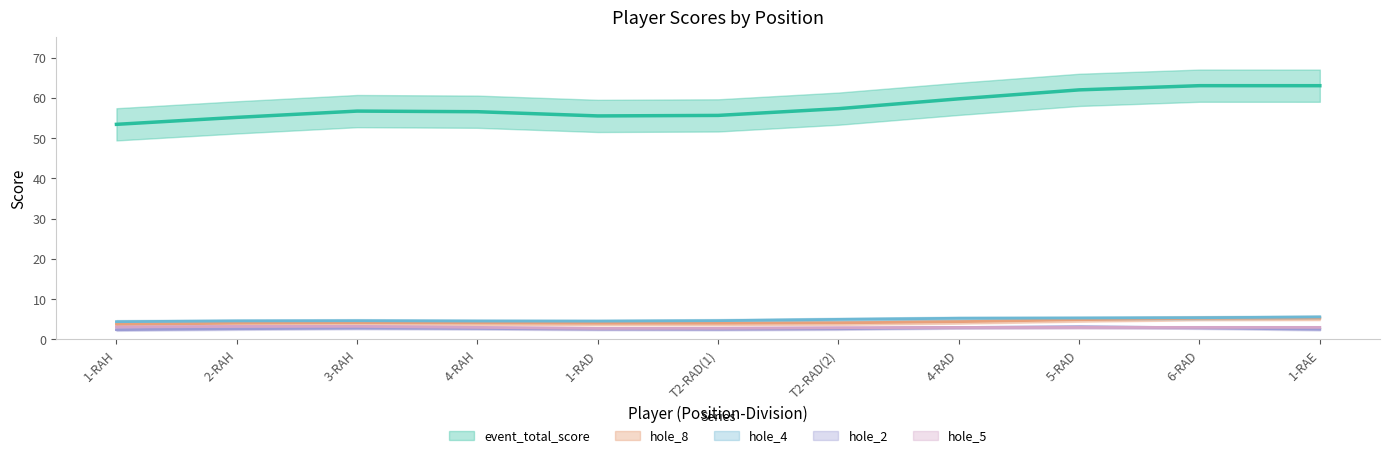

What is the highest value of the hole_5 series?

4